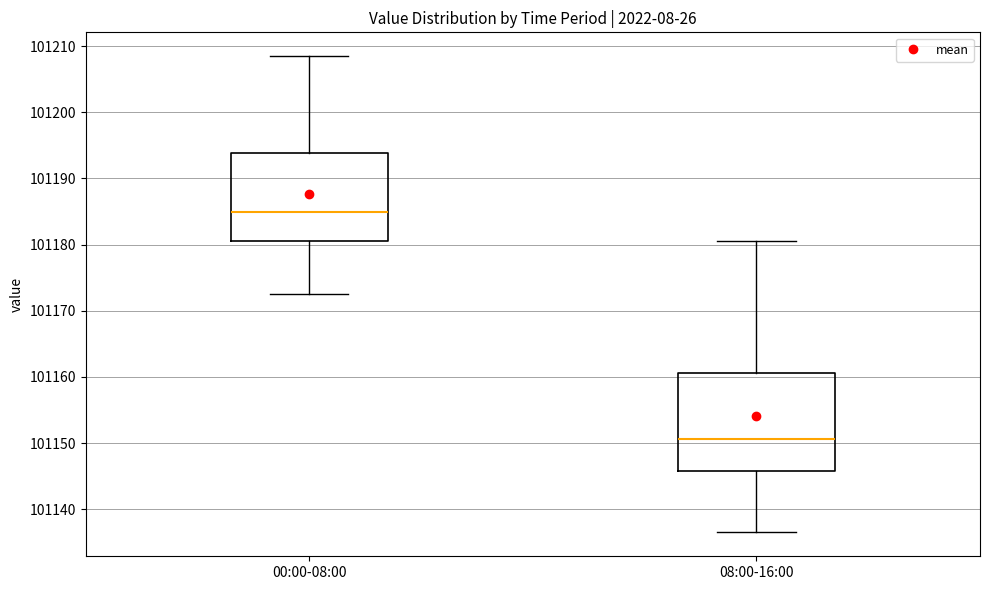

Reading left to right, read every box against the y-axis: the position of its median line, the range the box covers, and the ends of its whiskers. The values are not printed on the chart, so give them approximately, as read against the axis.

00:00-08:00: median 101185, box 101181 to 101194, whiskers 101172 to 101208
08:00-16:00: median 101151, box 101146 to 101161, whiskers 101137 to 101180